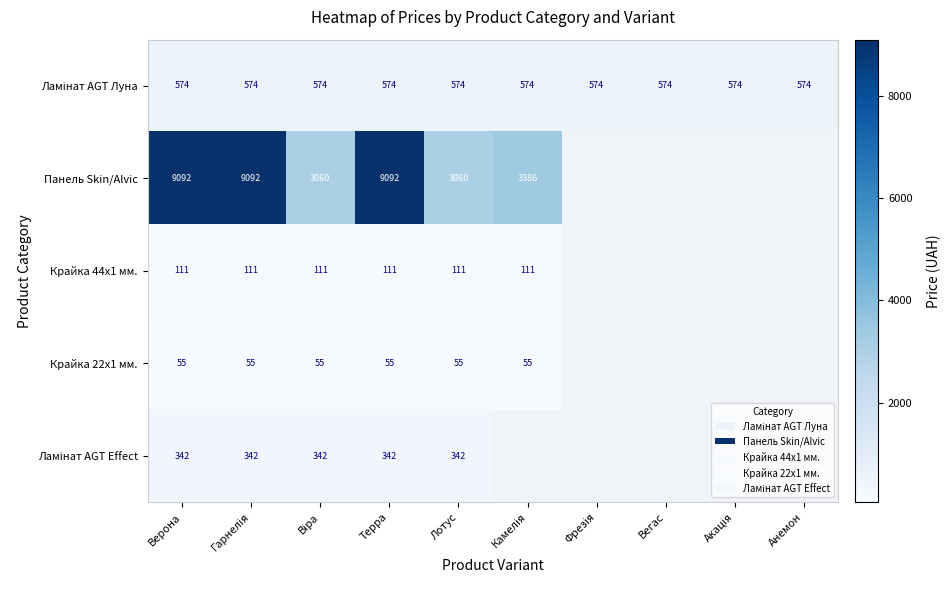

Between Гарнелія and Віра, which series saw the biggest shift?

Панель Skin/Alvic